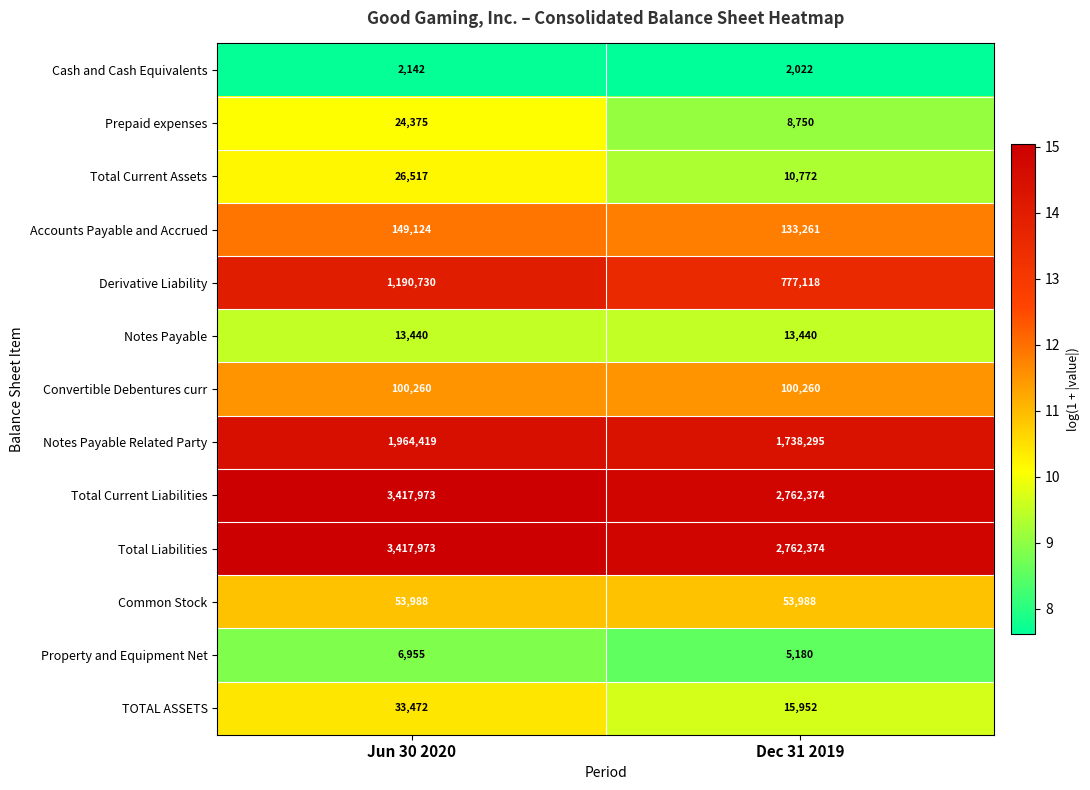

What is the smallest value displayed?

2022